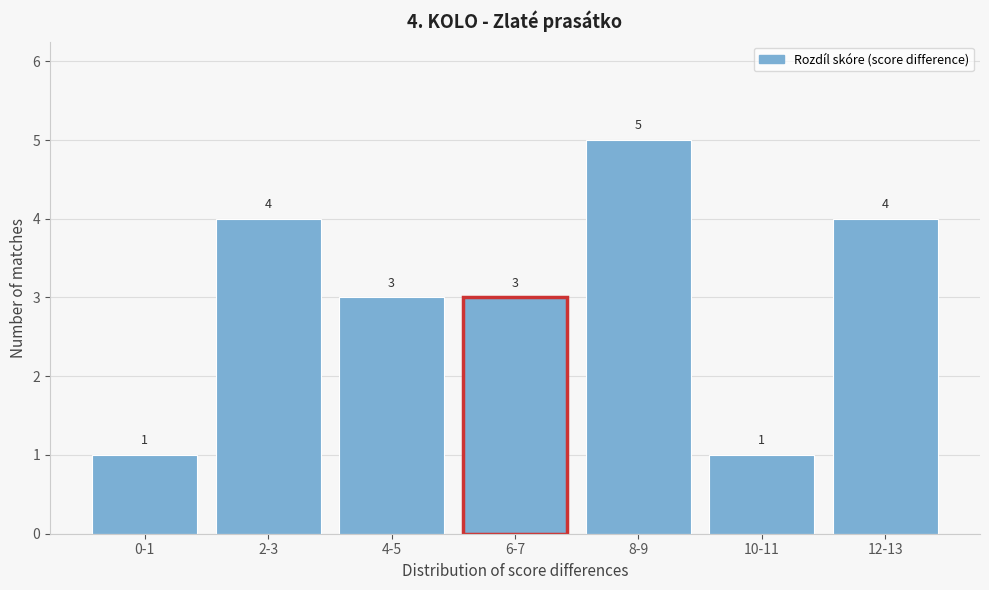

Reading left to right, transcribe all the data shown in this chart.

1	4	3	3	5	1	4